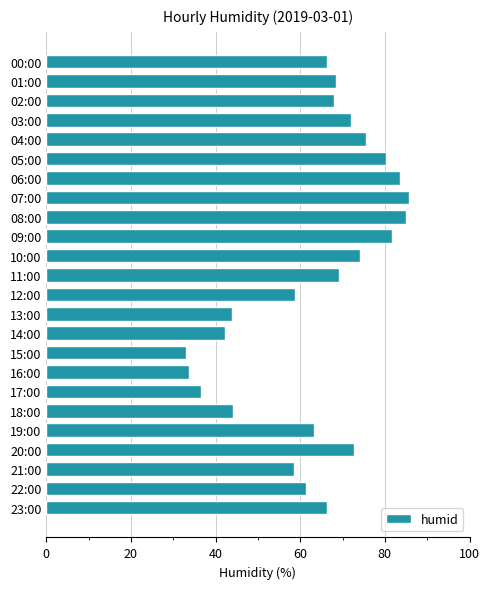

What is the label of the 20th bar from the bottom?

04:00